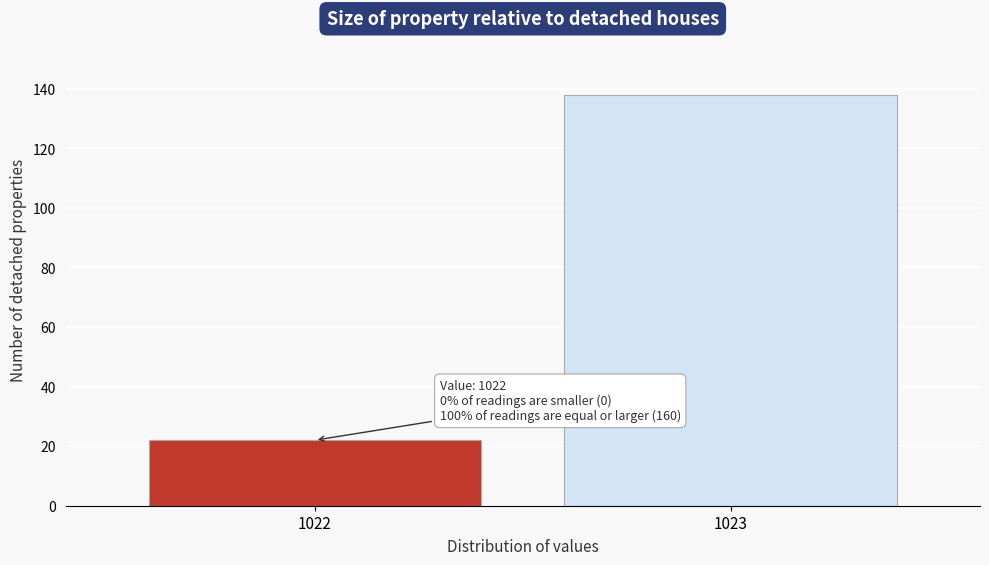

Reading right to left, what are all the values shown in this chart?

1023=138	1022=22